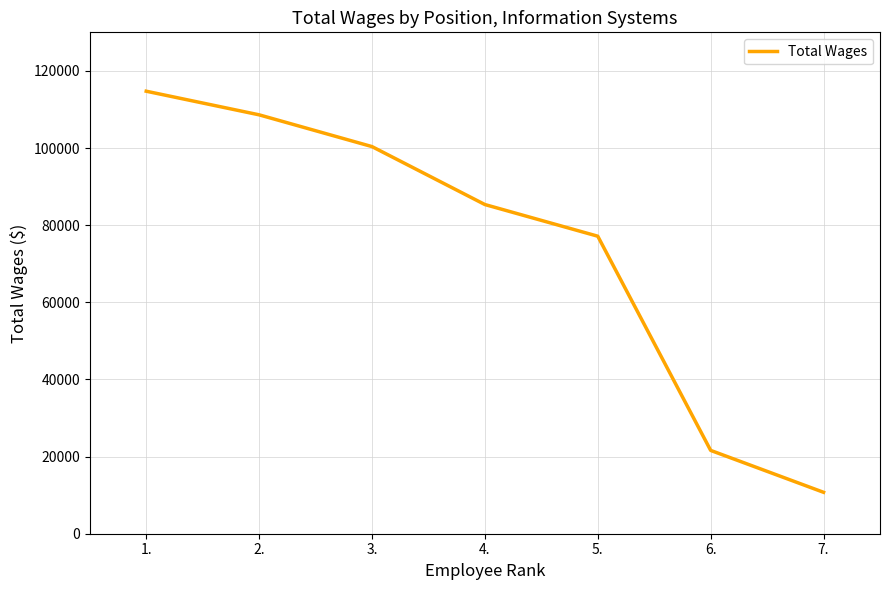

True or false: there are more than 0 points higher than both neighbors.

False